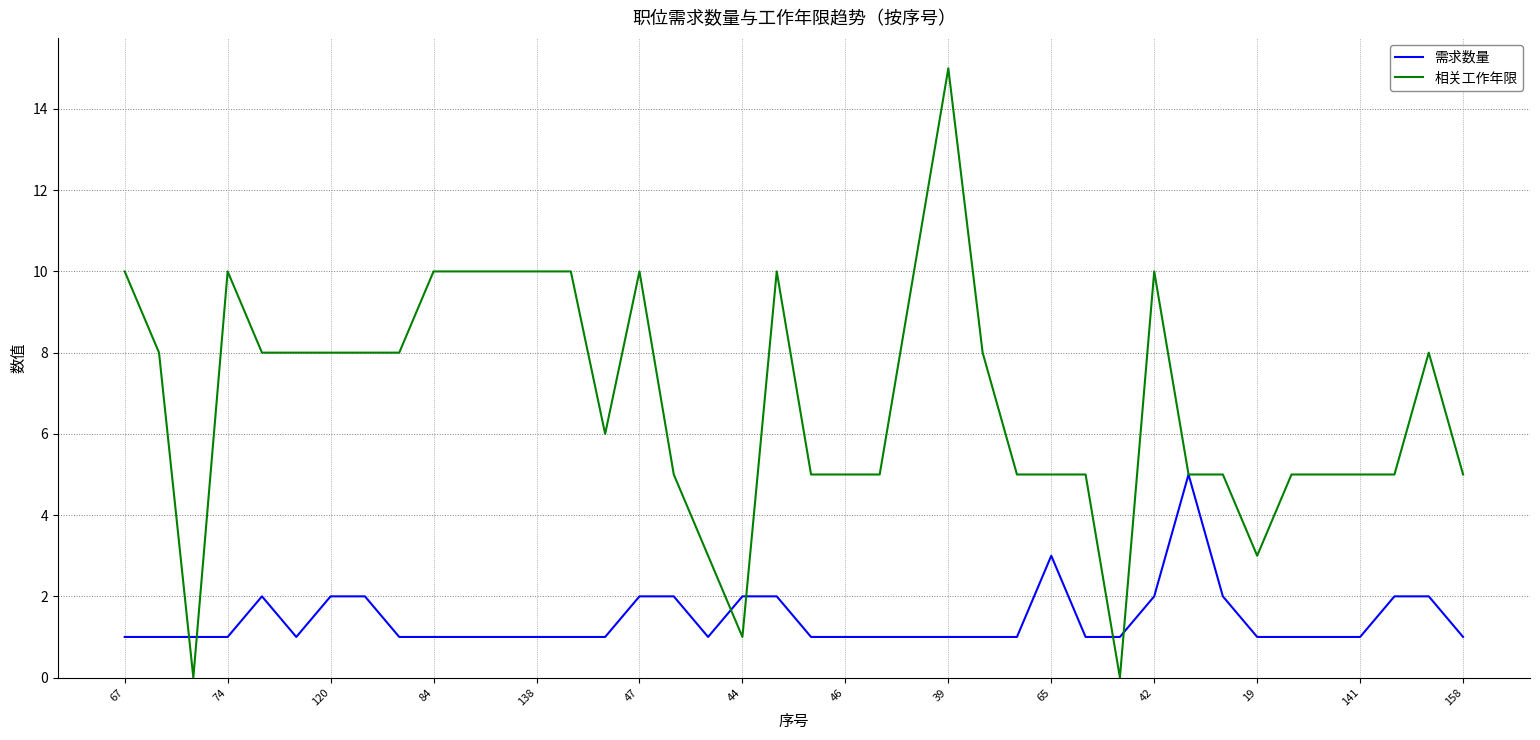

Rank the series by their maximum value, from lowest to highest.

需求数量, 相关工作年限